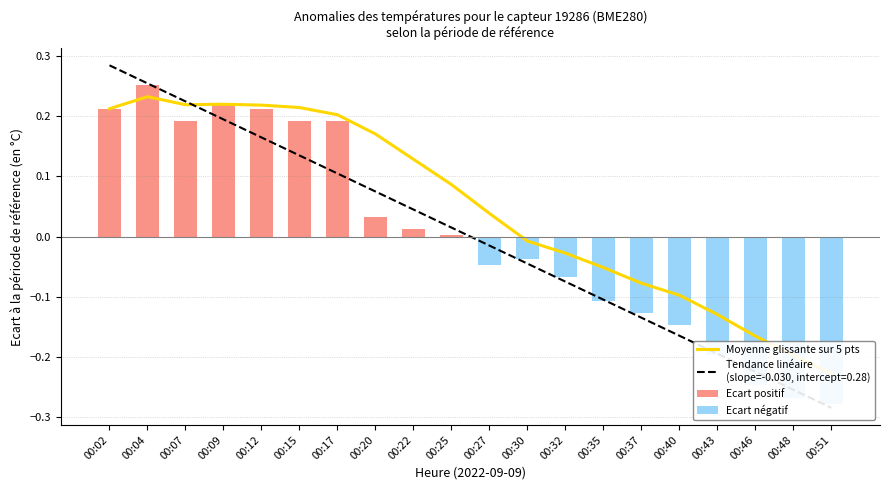

Rank the series by their average value, from lowest to highest.

Ecart négatif, Moyenne glissante sur 5 pts, Ecart positif